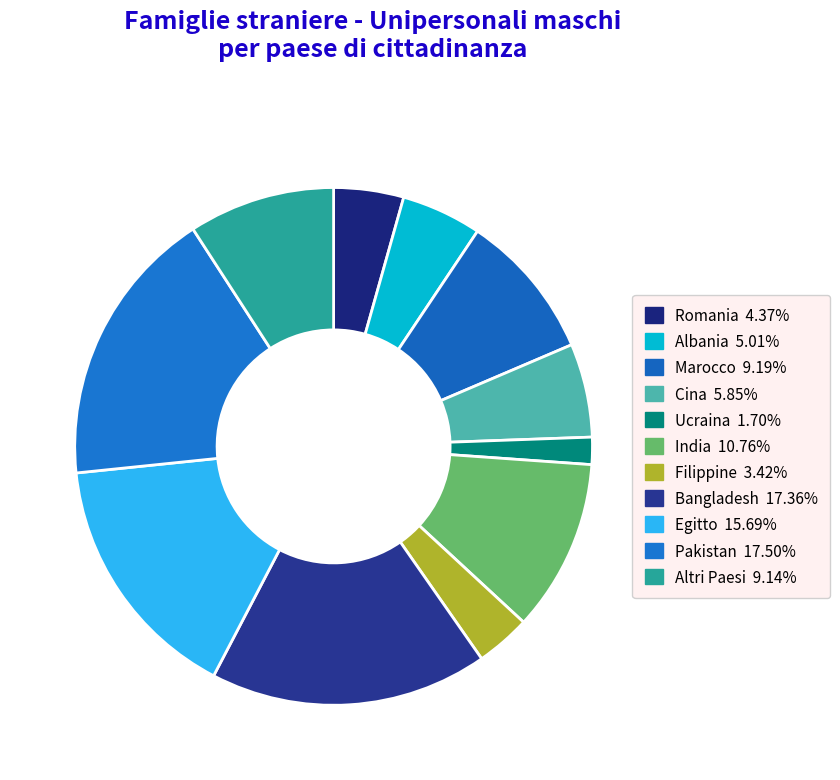

To the nearest percent, what is the difference between the largest and smallest slice percentages?

16%